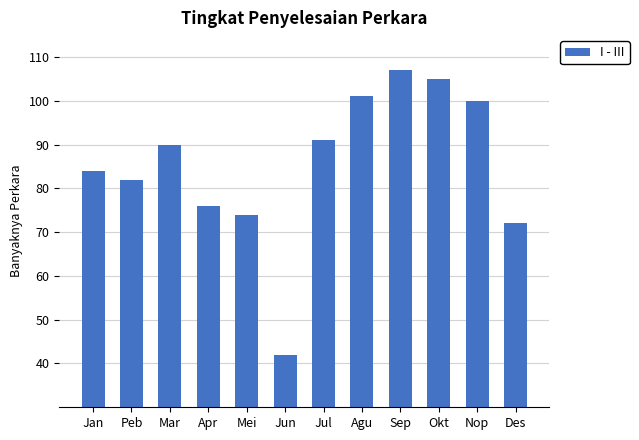

Does the chart contain stacked bars?

No